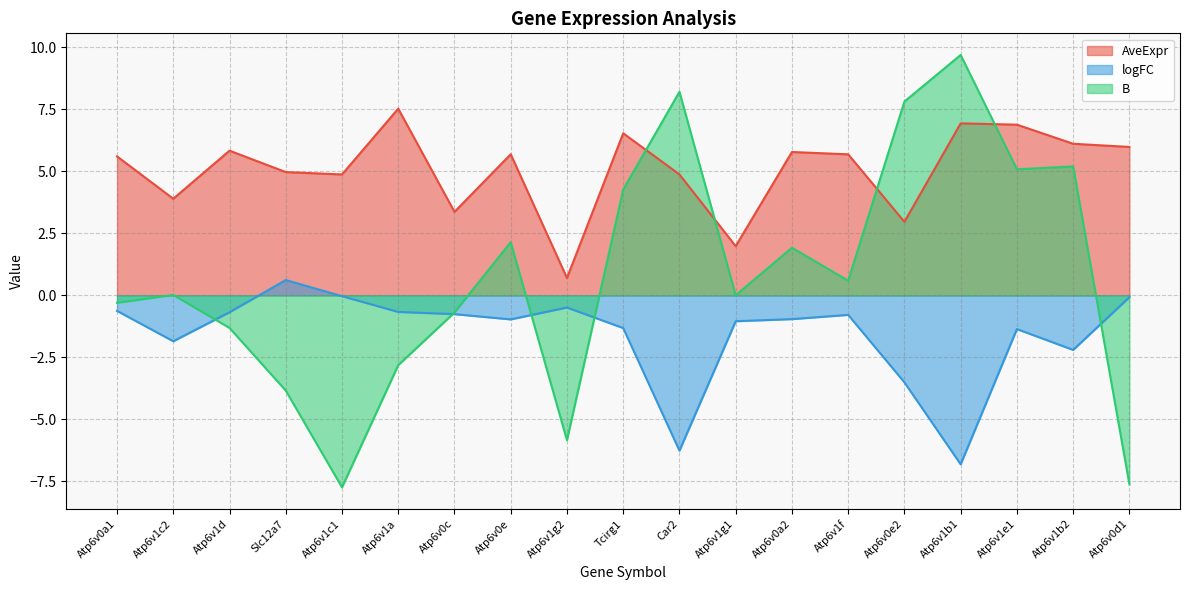

What is the average value of the B series?

0.8